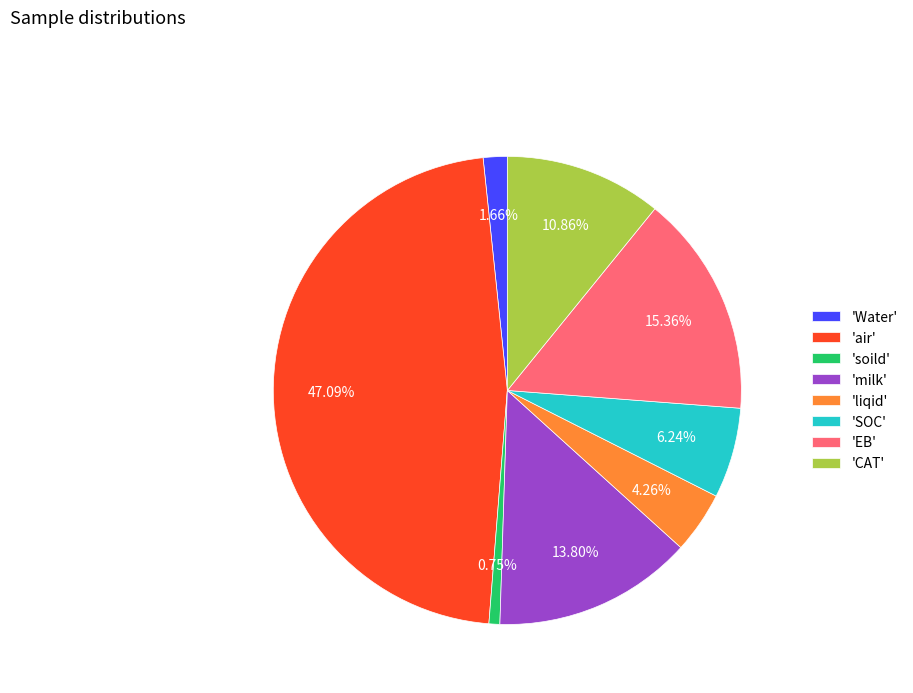

Does 'SOC' account for over 50% of the chart?

No